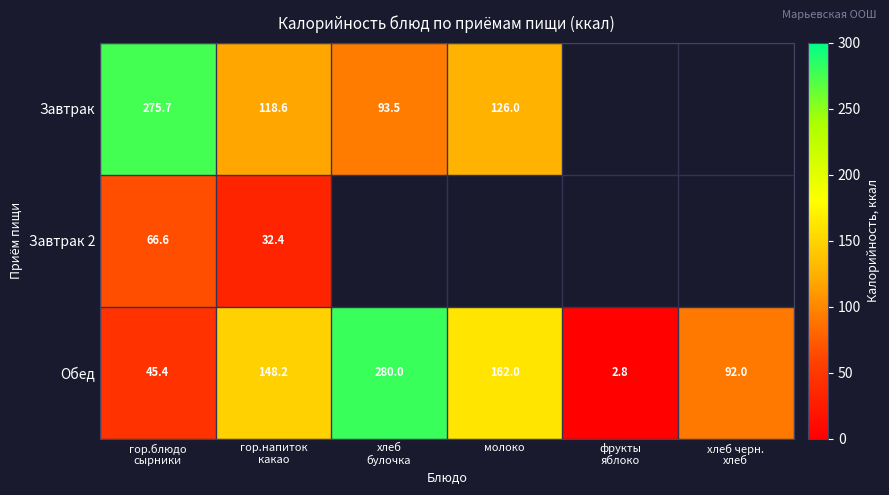

At which label does Завтрак reach its minimum?

хлеб булочка